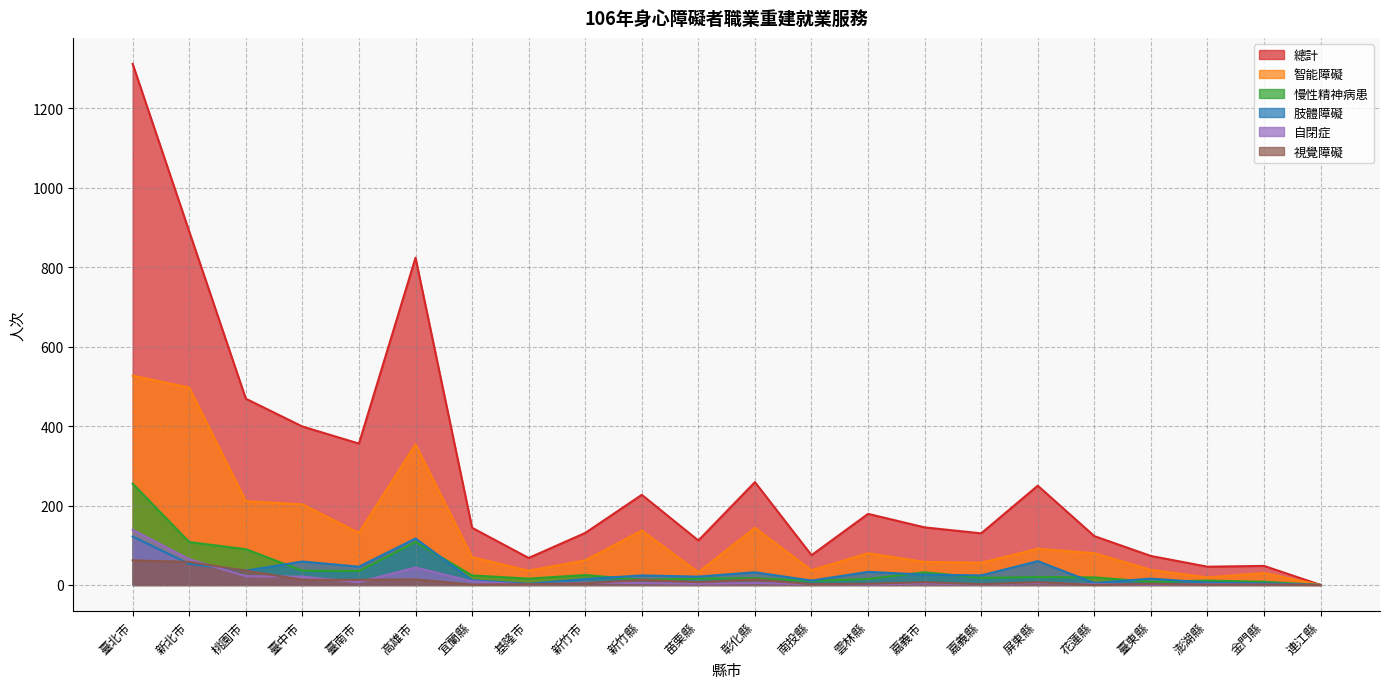

What is the average value of the 慢性精神病患 series?

40